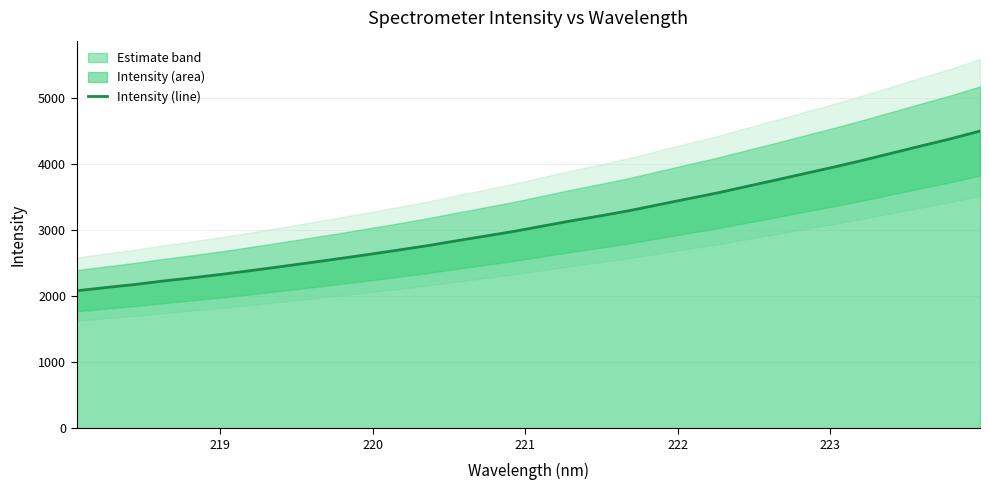

Reading left to right, list all the values displayed in this chart.

2082.3	2131.2	2177.4	2231.6	2280.4	2332.8	2389.2	2447.8	2507.7	2569.0	2631.6	2696.8	2763.1	2837.2	2909.1	2981.9	3063.7	3144.2	3219.7	3299.4	3389.3	3477.9	3566.2	3663.7	3760.7	3859.7	3957.8	4061.0	4170.0	4278.2	4384.9	4501.5